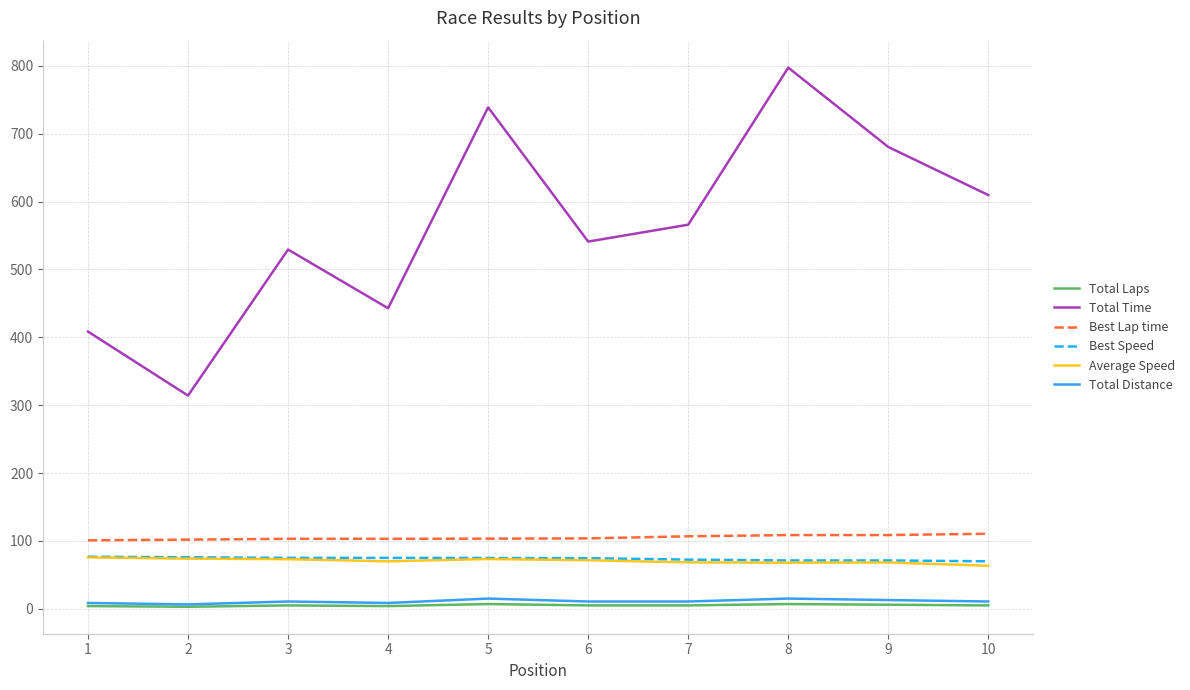

What is the maximum value shown in the chart?

797.4